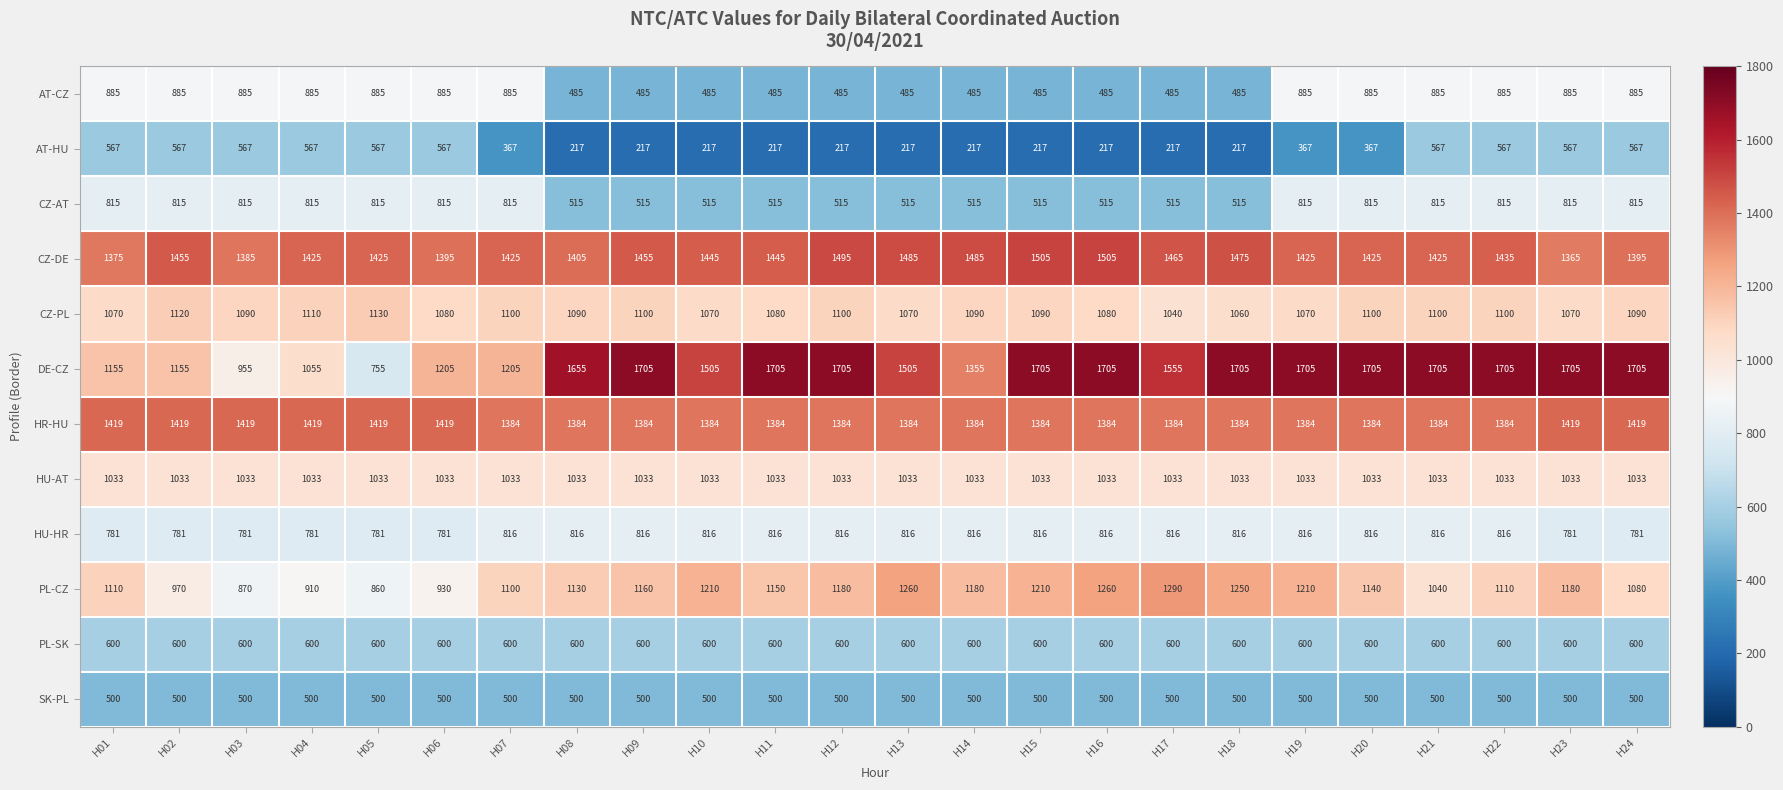

What is the spread (max minus min) of values at H22?

1205